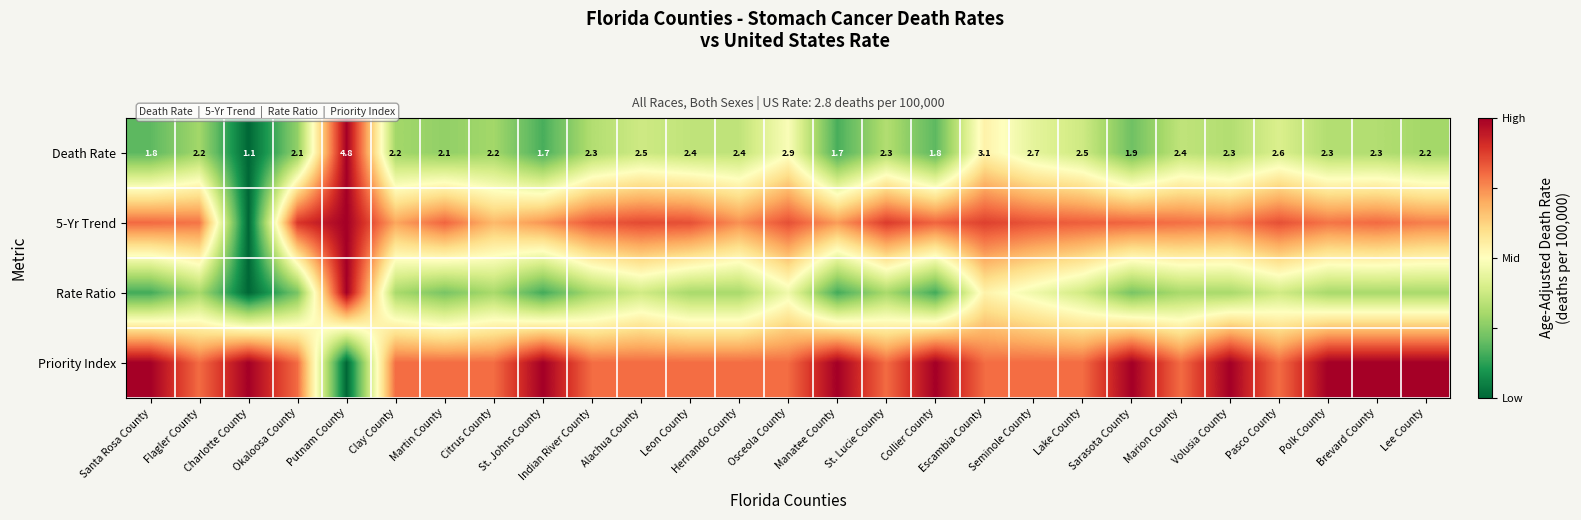

At which label does Death Rate reach its minimum?

Charlotte County